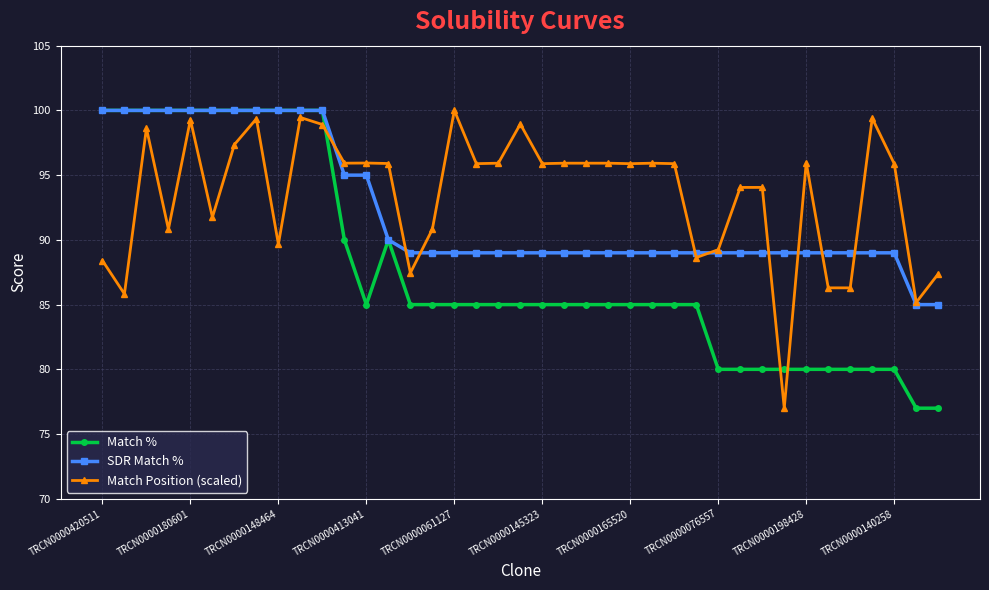

List the series in order of their overall mean, lowest first.

Match %, SDR Match %, Match Position (scaled)